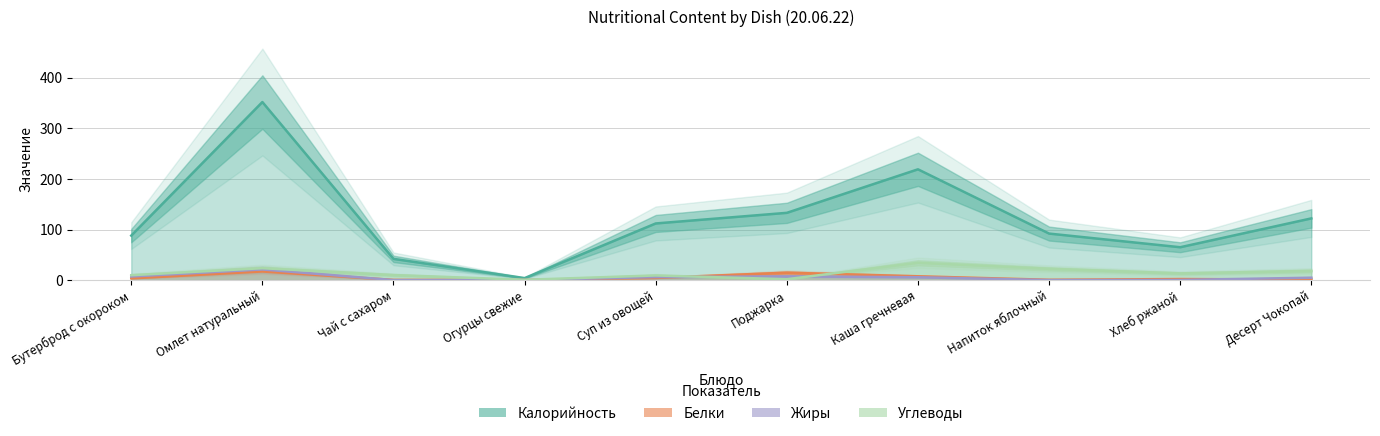

What are all the series names shown in the legend?

Калорийность, Белки, Жиры, Углеводы